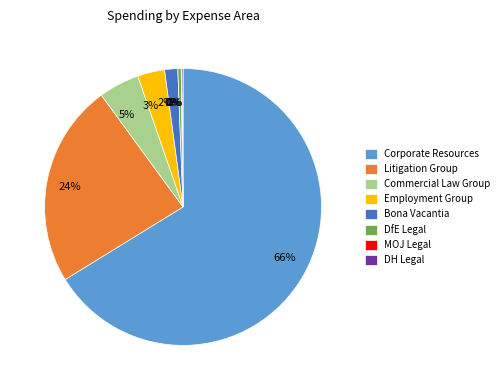

Is the sum of Commercial Law Group and Litigation Group greater than half?

No